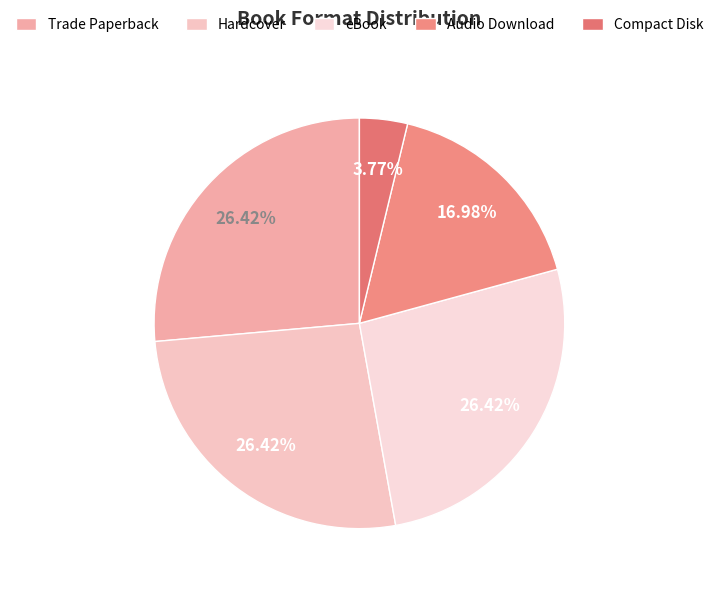

What percentage is the Hardcover slice, to the nearest percent?

26%